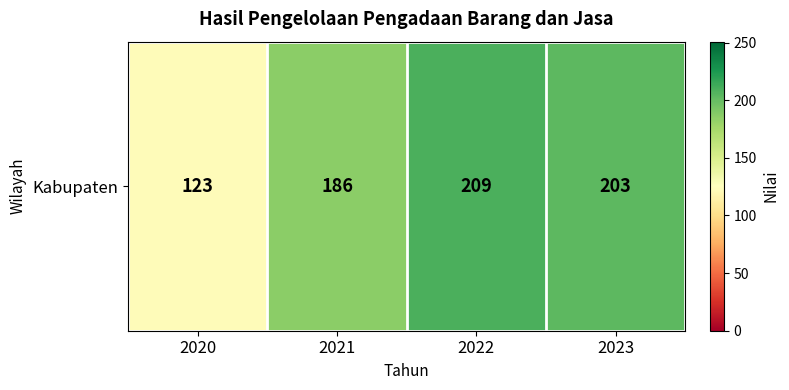

What is the ratio of the value at 2022 to the value at 2020?

1.7